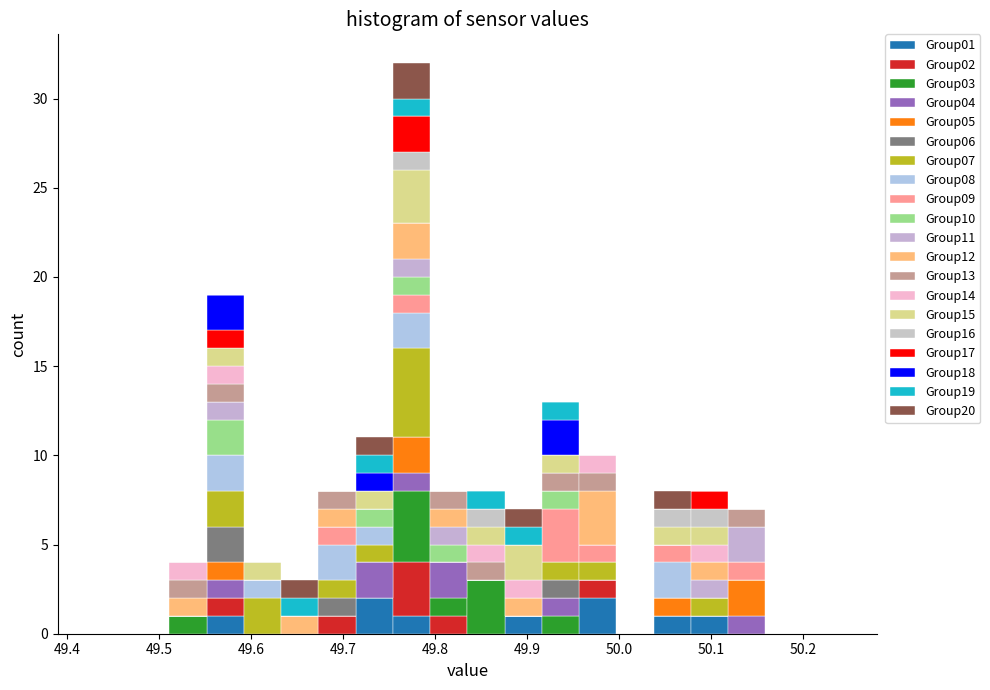

Reading left to right, transcribe this chart: for each stacked bar, give the range it covers on the x-axis and its total height. Neither the bar edges nor the heights are printed on the chart, so give them approximately, as read against the axes.

49.43 to 49.47: 0
49.47 to 49.51: 0
49.51 to 49.55: 4
49.55 to 49.59: 19
49.59 to 49.63: 4
49.63 to 49.67: 3
49.67 to 49.71: 8
49.71 to 49.75: 11
49.75 to 49.79: 32
49.79 to 49.84: 8
49.84 to 49.88: 8
49.88 to 49.92: 7
49.92 to 49.96: 13
49.96 to 50.00: 10
50.00 to 50.04: 0
50.04 to 50.08: 8
50.08 to 50.12: 8
50.12 to 50.16: 7
50.16 to 50.20: 0
50.20 to 50.24: 0